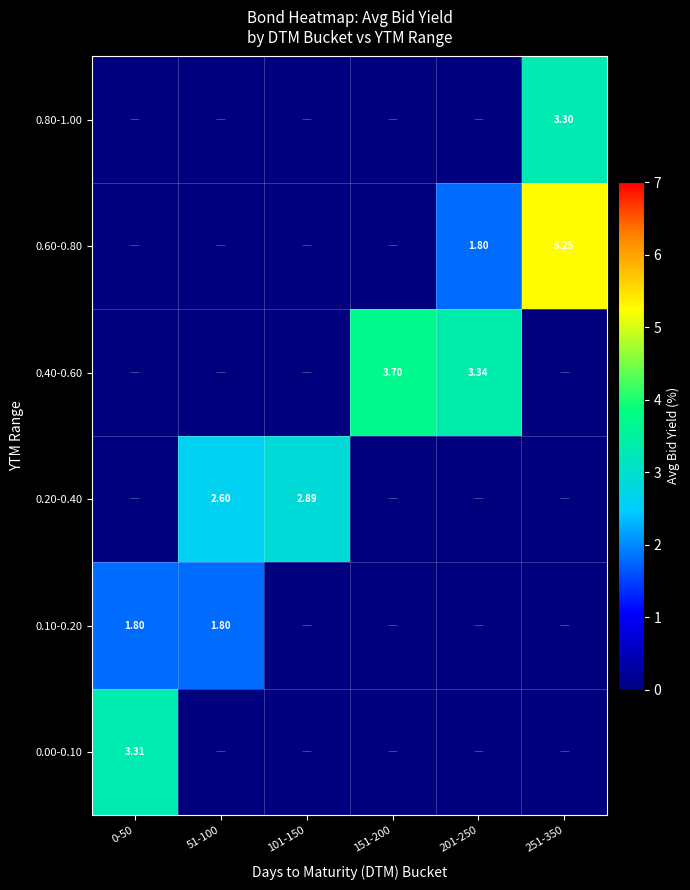

The 0.10-0.20 series shows 2.6 at 51-100. True or false?

False